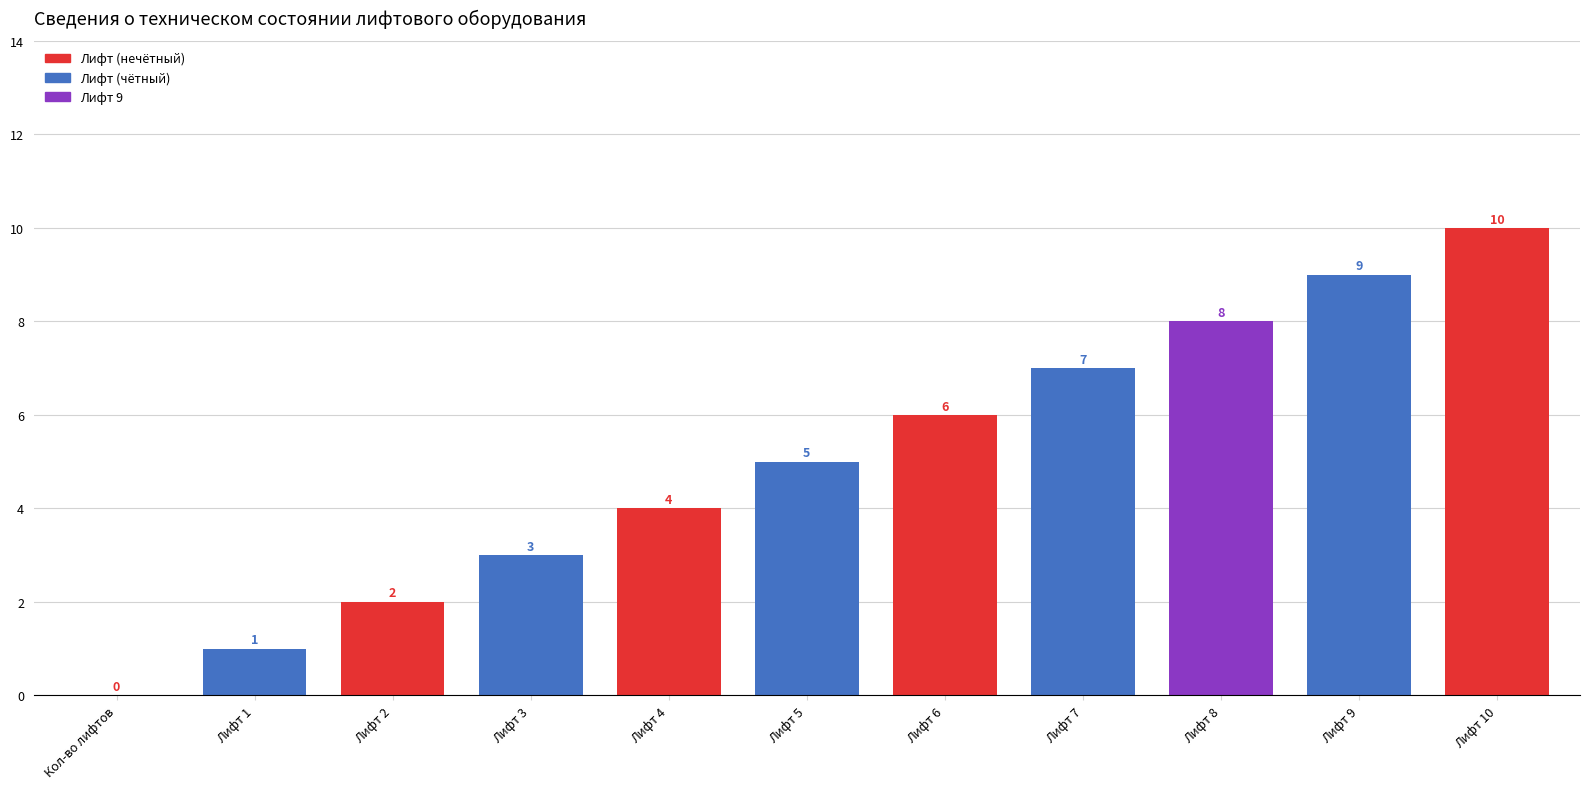

What is the sum of the values at Лифт 7 and Лифт 3?

10